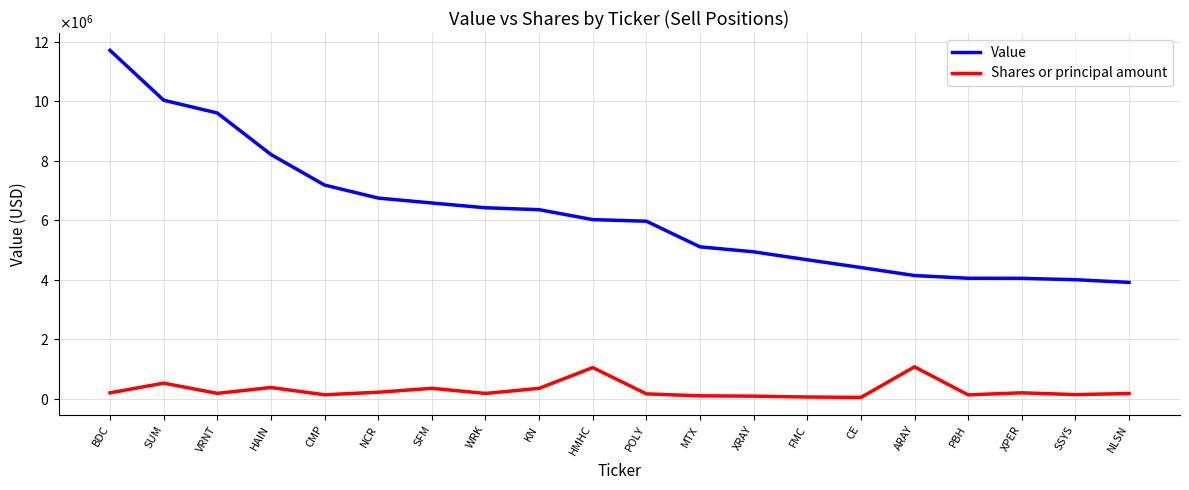

What position from the right is POLY?

10